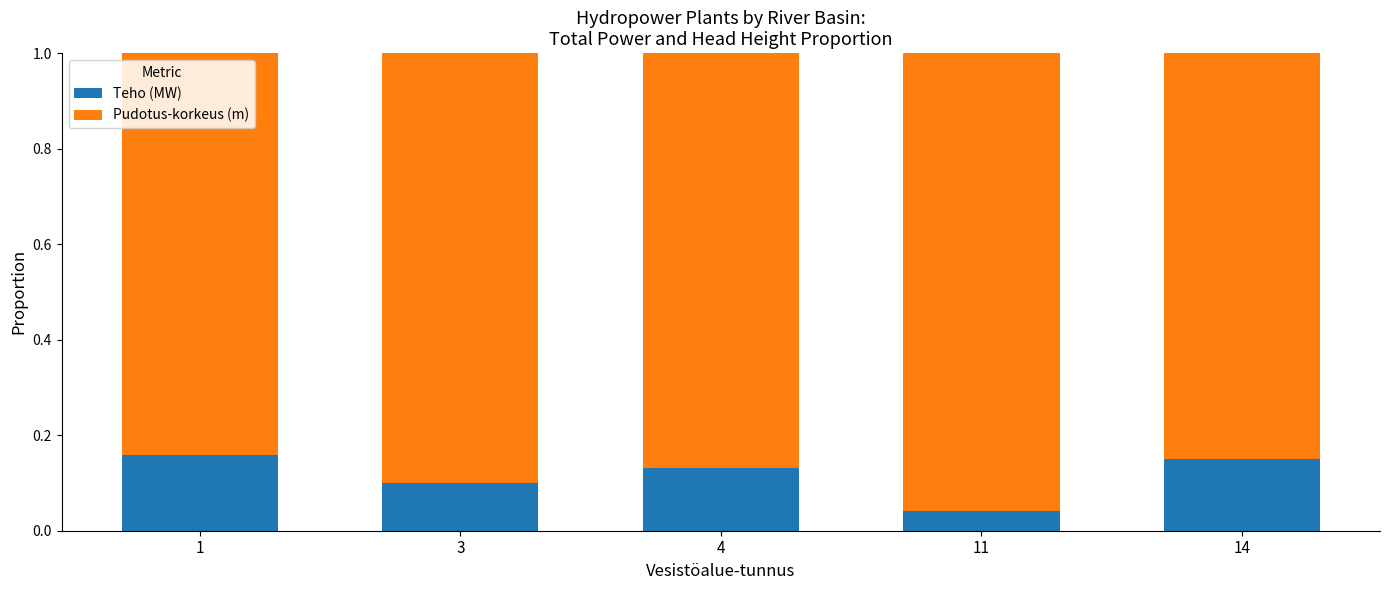

How many bars are there in total?

5